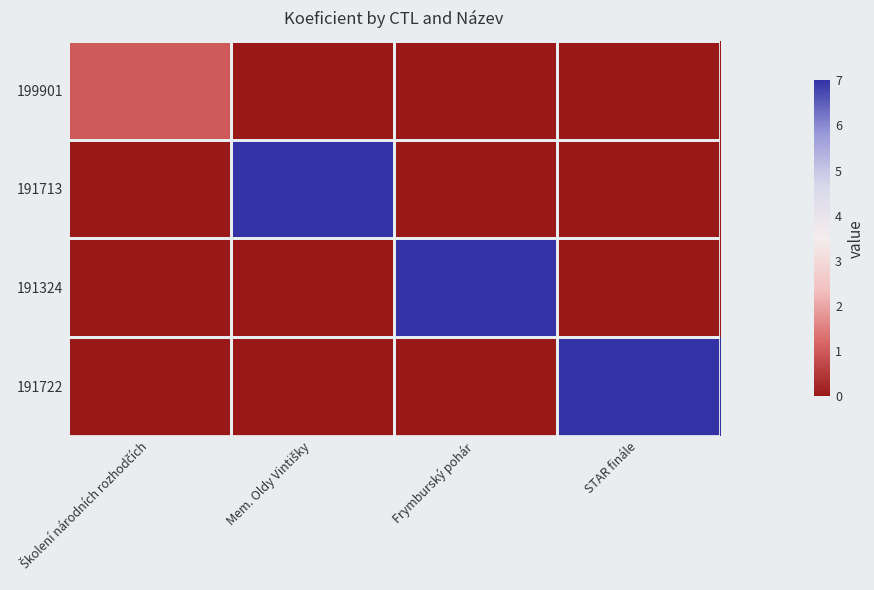

Between Školení národních rozhodčích and STAR finále, which series saw the biggest shift?

191722